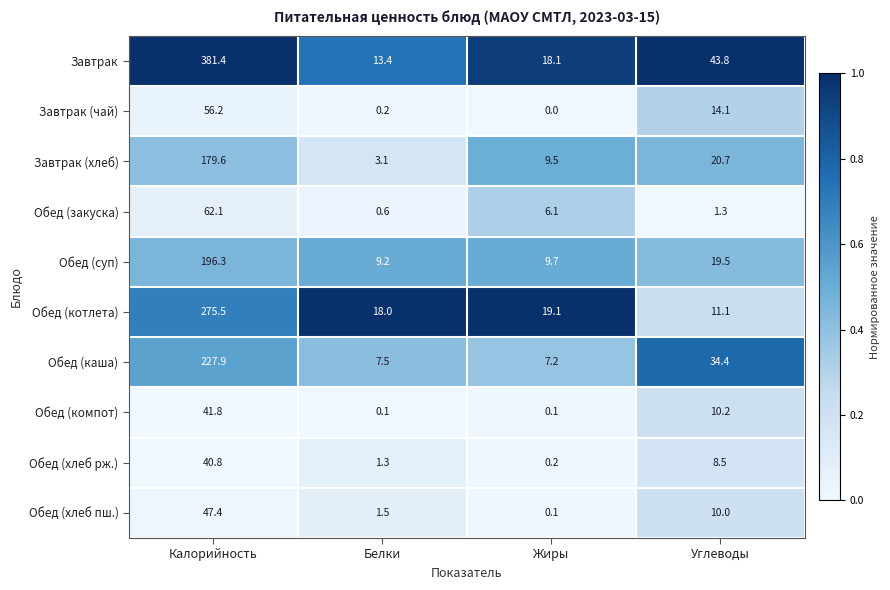

The value of Обед (компот) at Углеводы is 10.2. True or false?

True